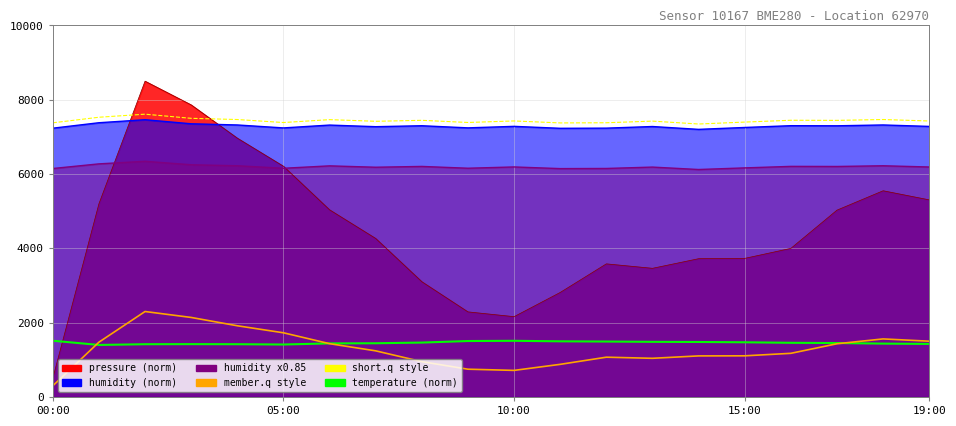

The value of member.q at 6 is 1434.4. True or false?

True